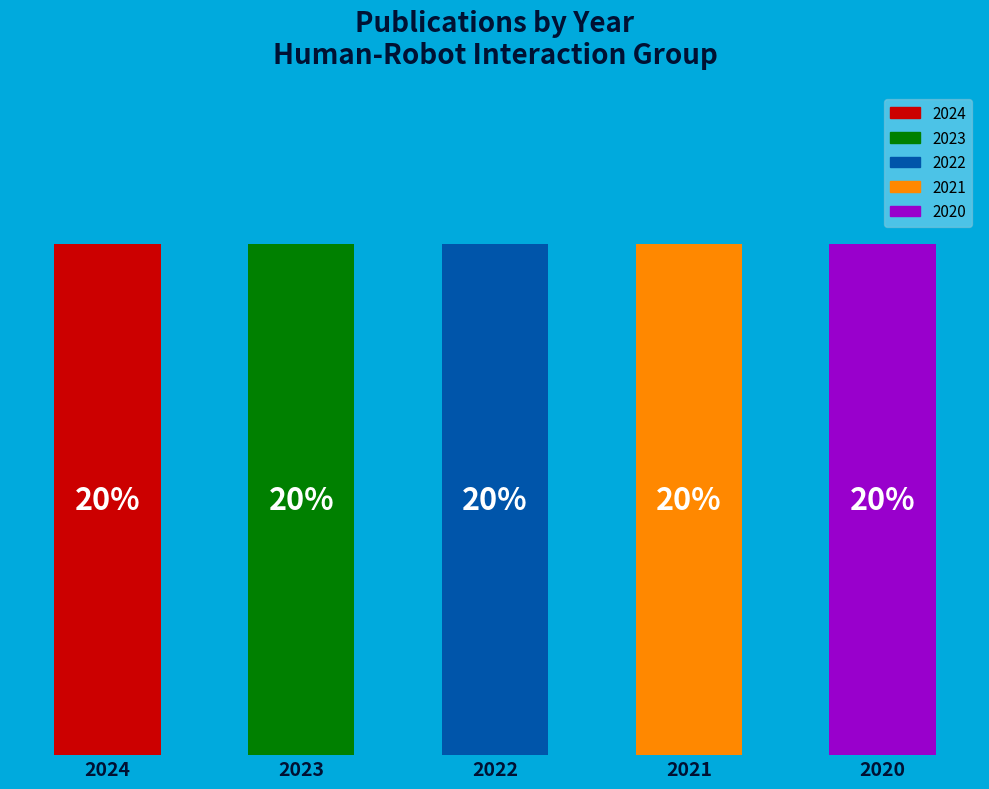

What is the ratio of the value at 2020 to the value at 2021?

1.0